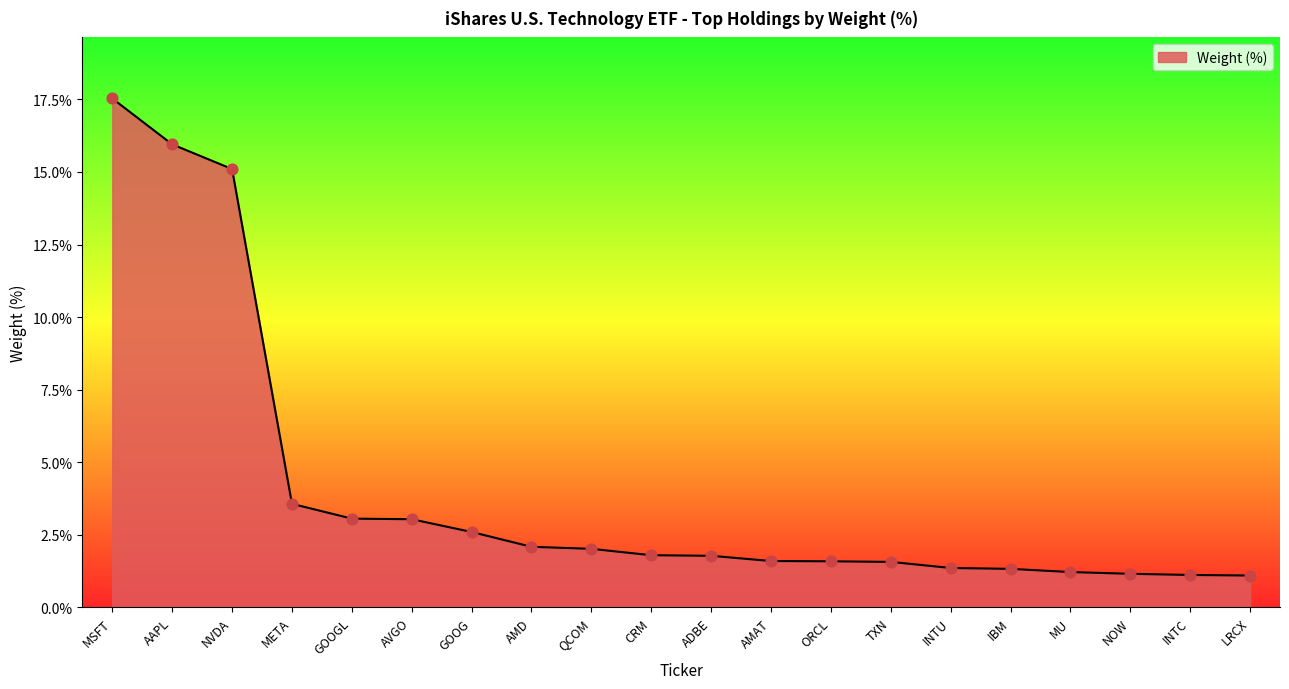

Which has a higher value, INTC or TXN?

TXN